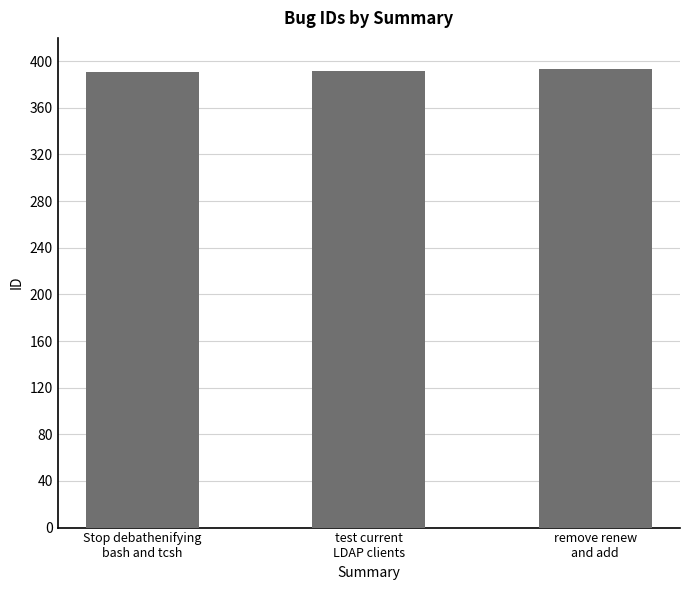

What is the difference between the values at Stop debathenifying
bash and tcsh and test current
LDAP clients?

1